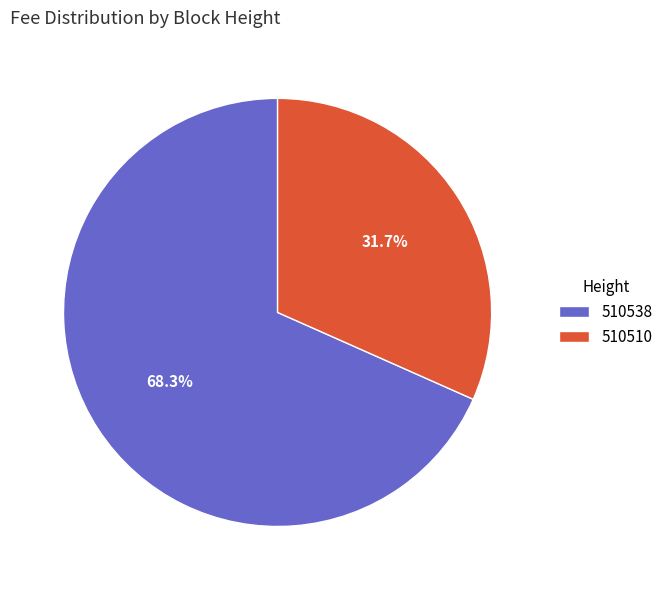

Count the number of slices in the pie.

2